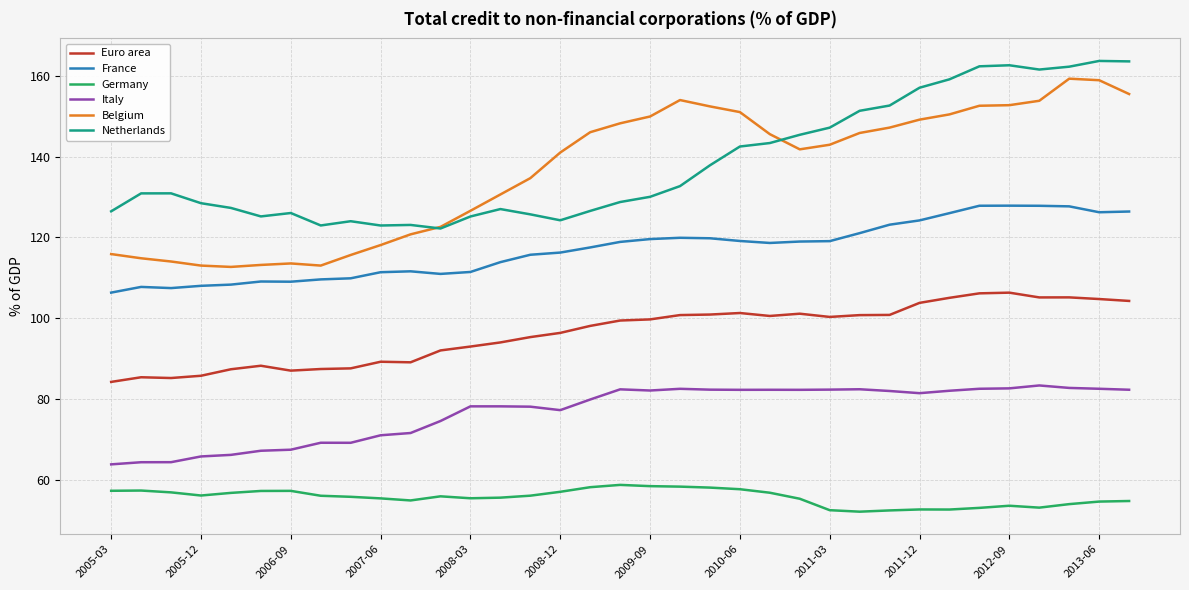

True or false: Italy has more than 0 points higher than both neighbors.

True